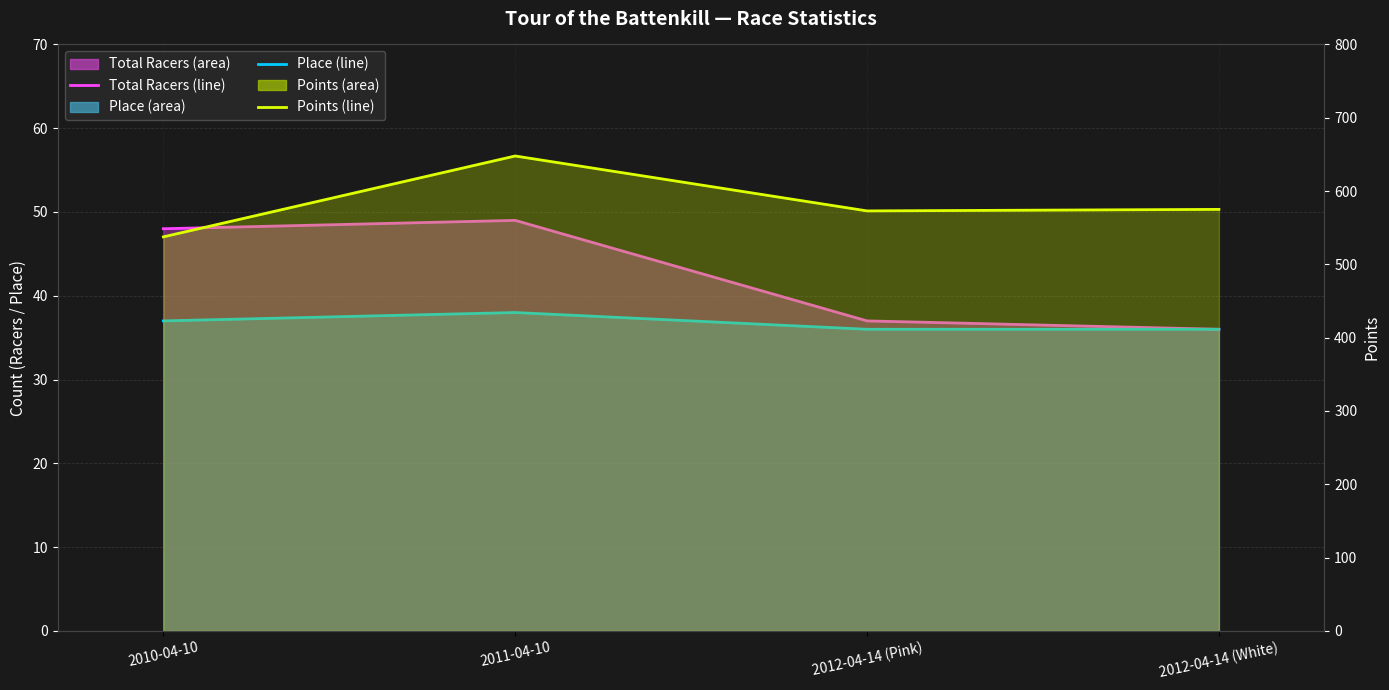

Rank the series by their maximum value, from highest to lowest.

Points line, Total Racers line, Place line